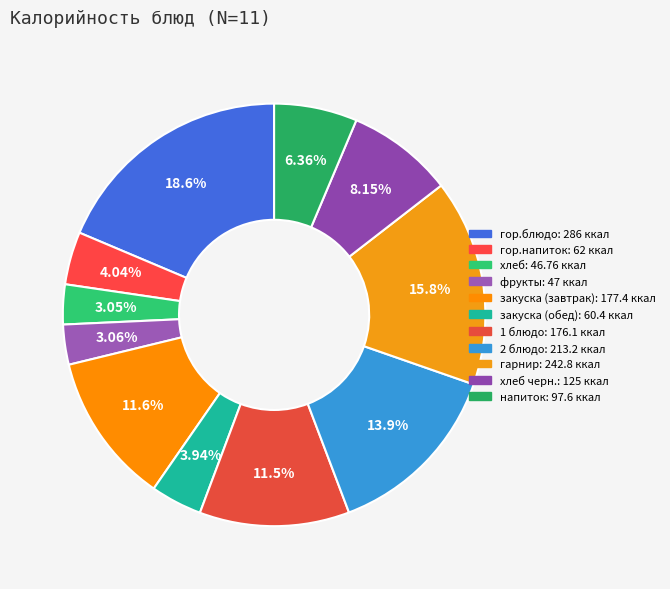

Count the number of slices in the pie.

11